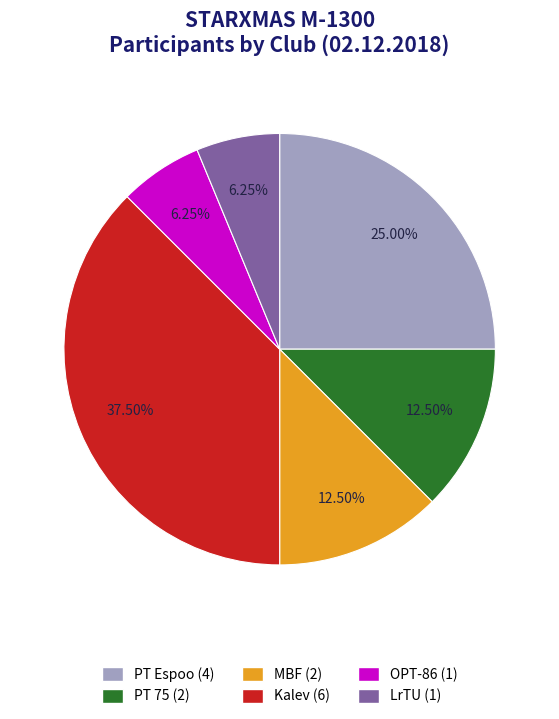

Does any single category account for the majority?

No